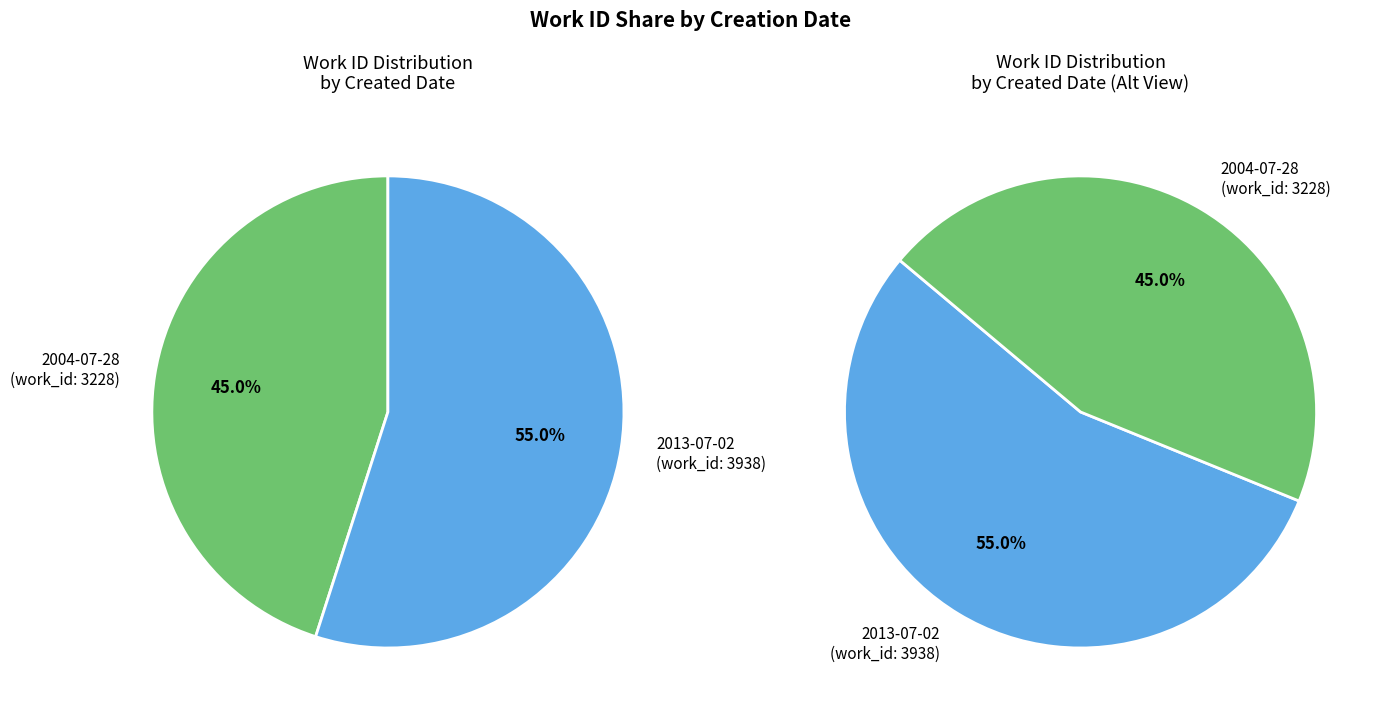

True or false: 2004-07-28 accounts for 45% of the total.

True